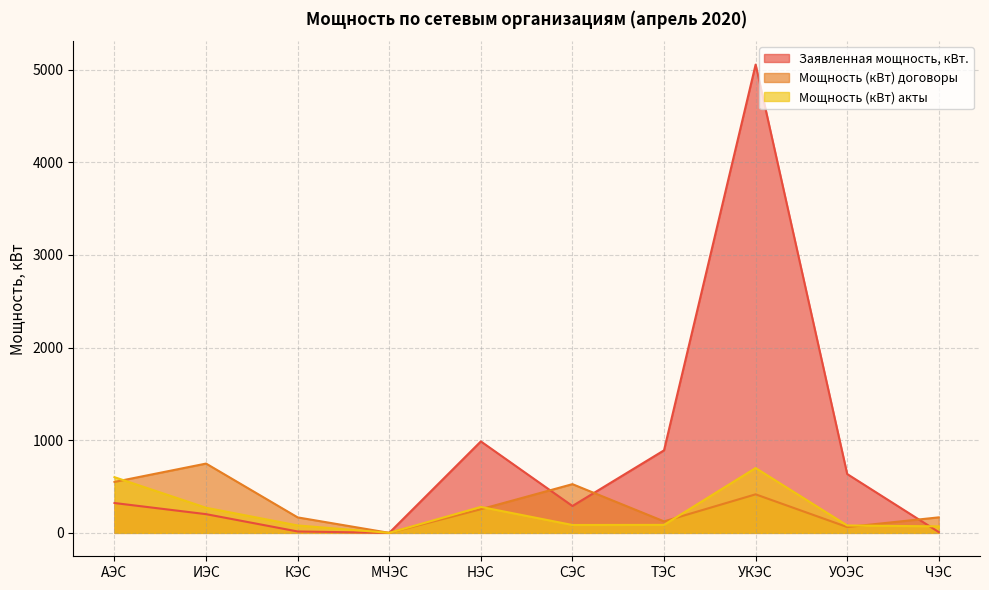

What is the difference between the maximum and minimum values in the Заявленная мощность, кВт. series?

5055.0